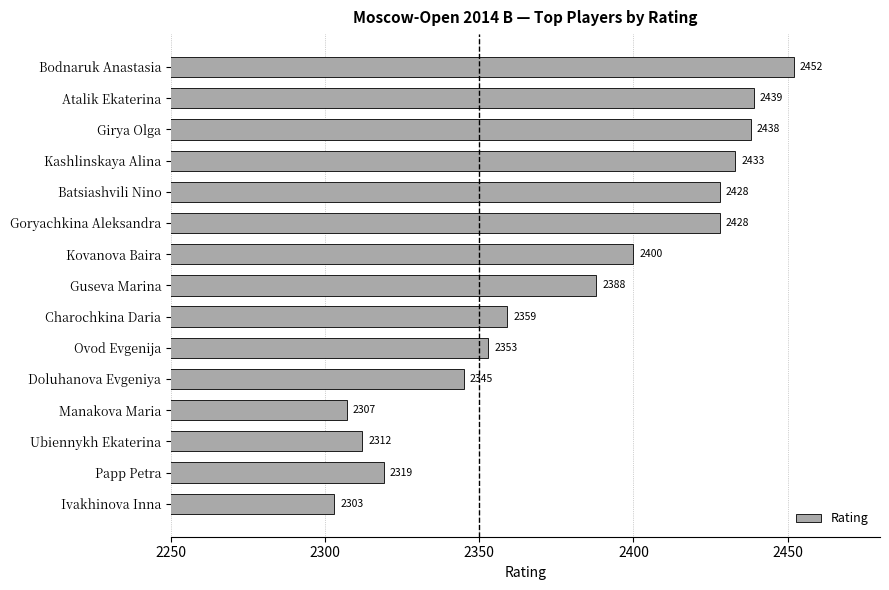

What is the change in value from Guseva Marina to Charochkina Daria?

-29